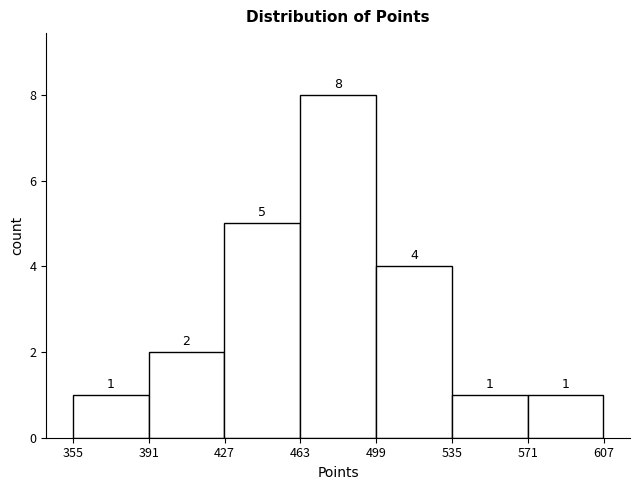

Reading left to right, list every bar in this chart as the range it spans on the x-axis followed by its height. The bar edges are not printed on the chart, so give them approximately, as read against the axis.

355 to 390: 1
390 to 425: 2
425 to 465: 5
465 to 500: 8
500 to 535: 4
535 to 570: 1
570 to 605: 1